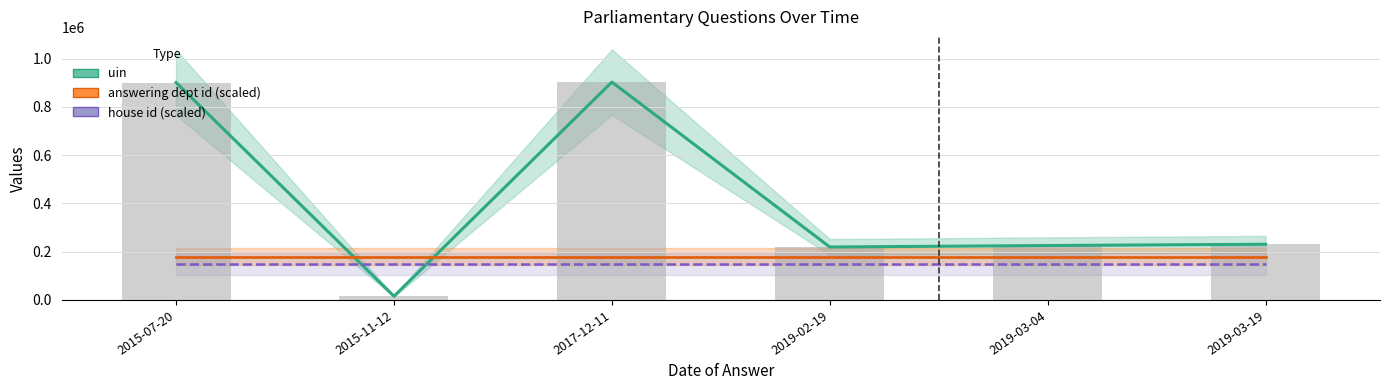

Which label corresponds to the smallest value in the chart?

2015-11-12